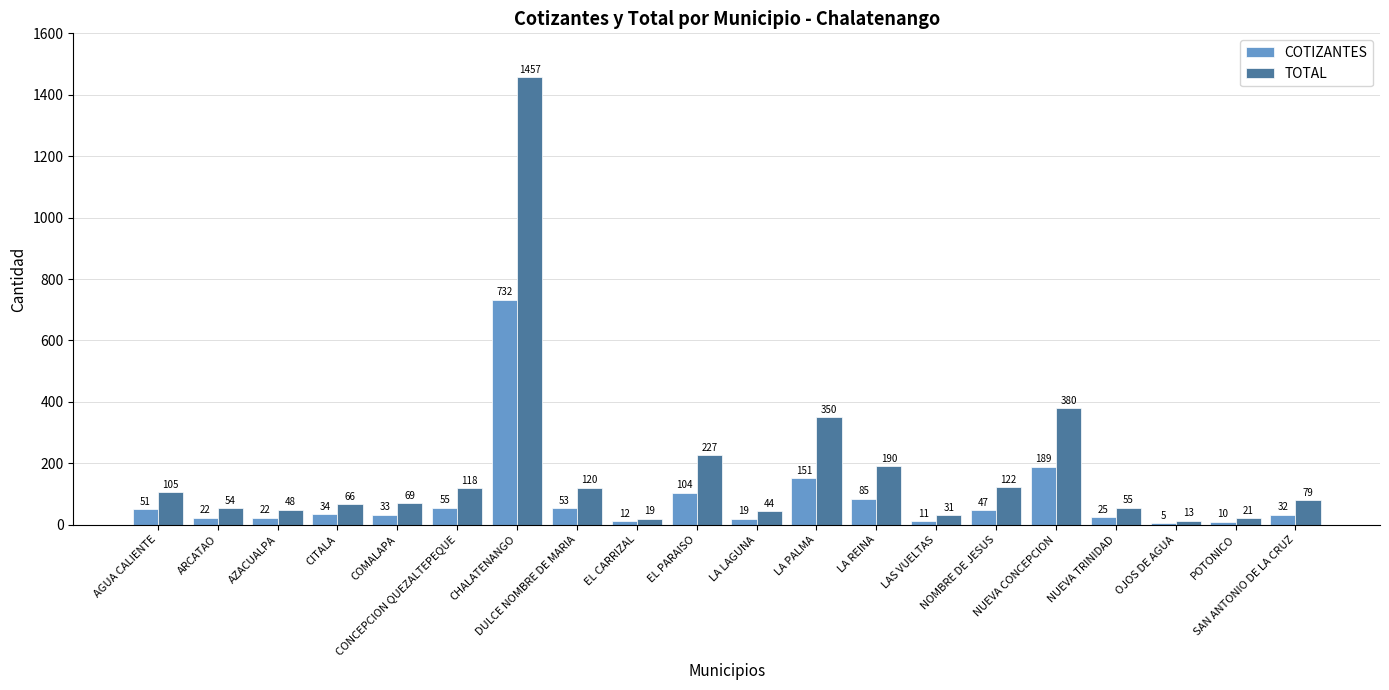

Read the TOTAL value at POTONICO.

21